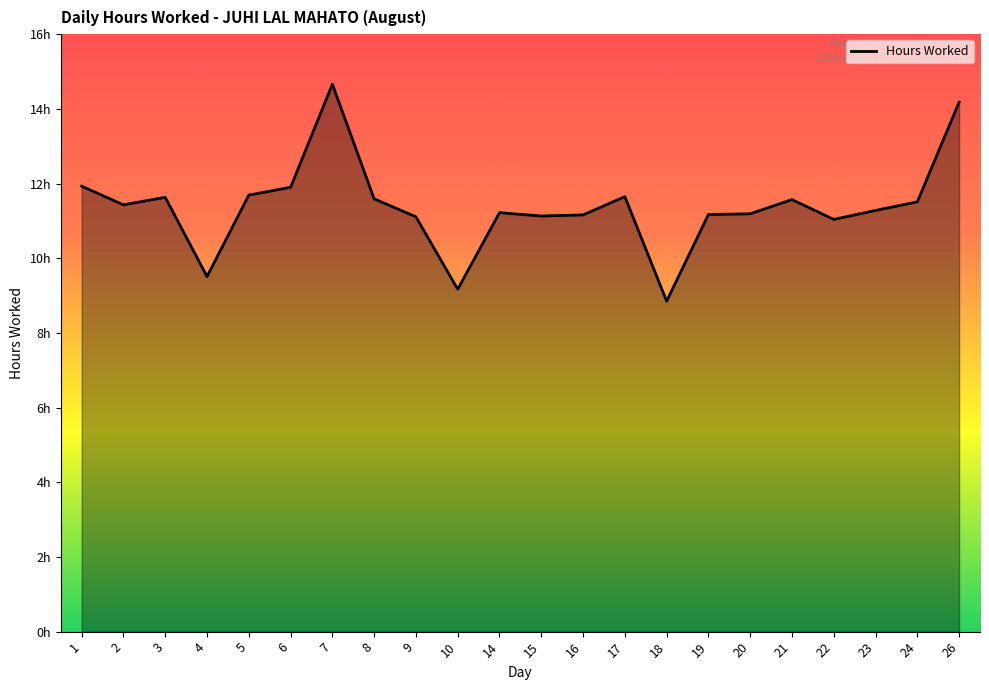

Is it true that the value at 4 is 14.0?

False